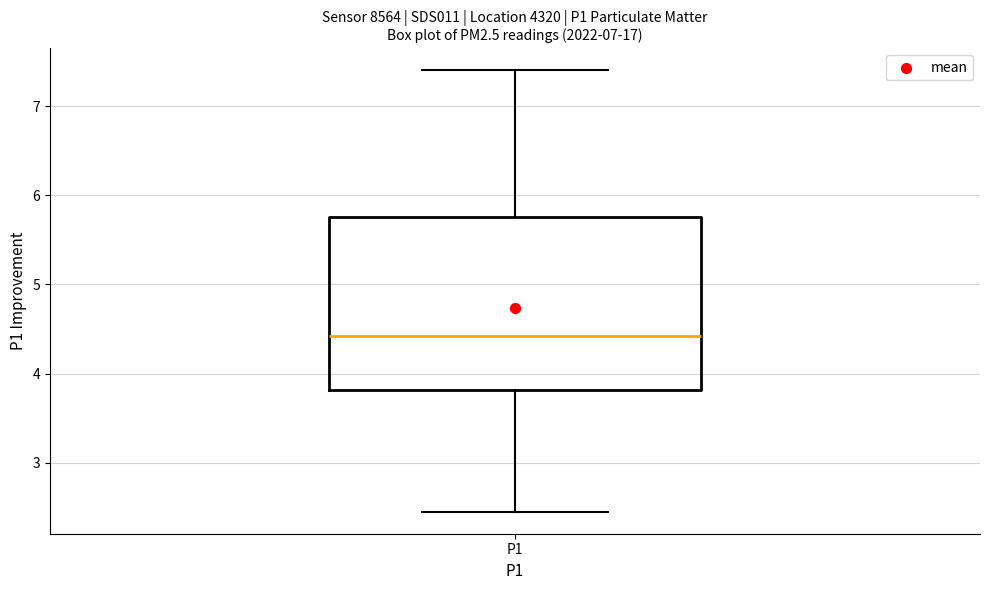

Transcribe this box plot: give where the median line is, the range the box spans, and where the two whiskers end, as read against the y-axis. The values are not printed on the chart, so give them approximately, as read against the axis.

median 4.4, box 3.8 to 5.8, whiskers 2.5 to 7.4